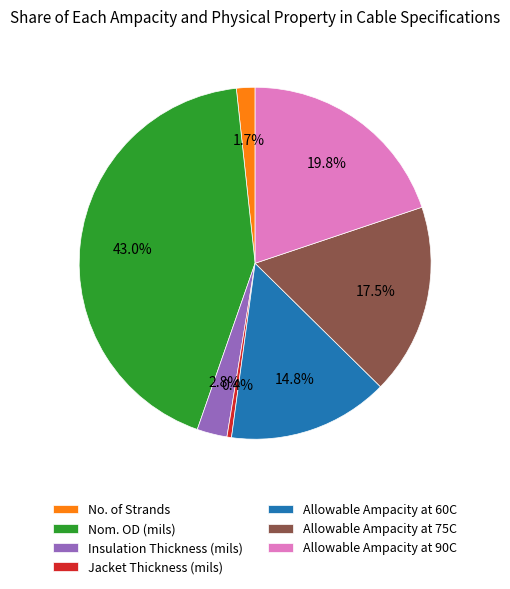

Which category has the biggest portion of the pie?

Nom. OD (mils)